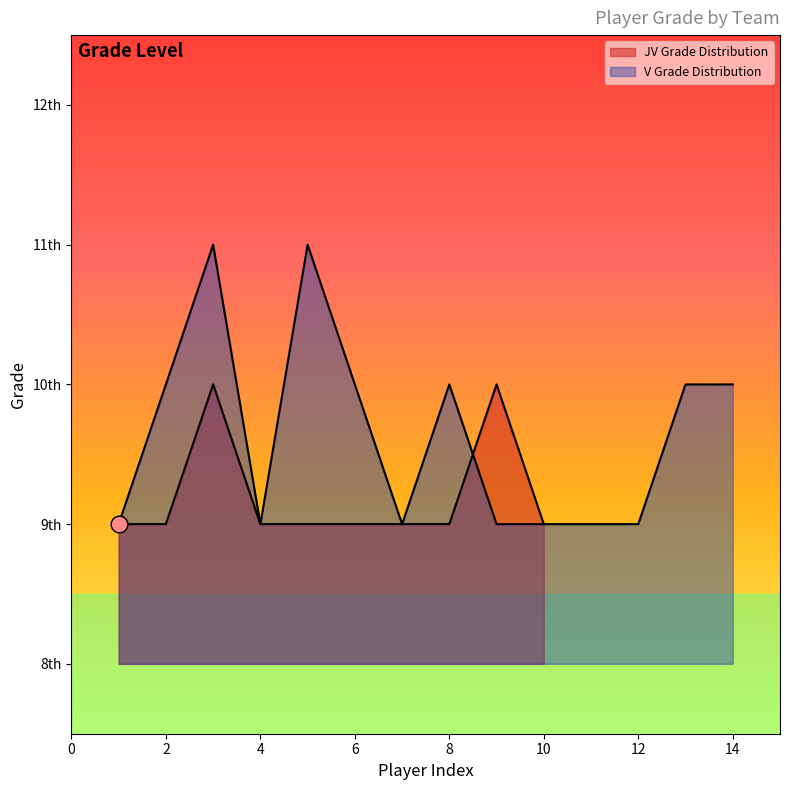

Reading right to left, list all the values displayed in this chart.

10	10	9	9	9	9	10	9	10	11	9	11	10	9